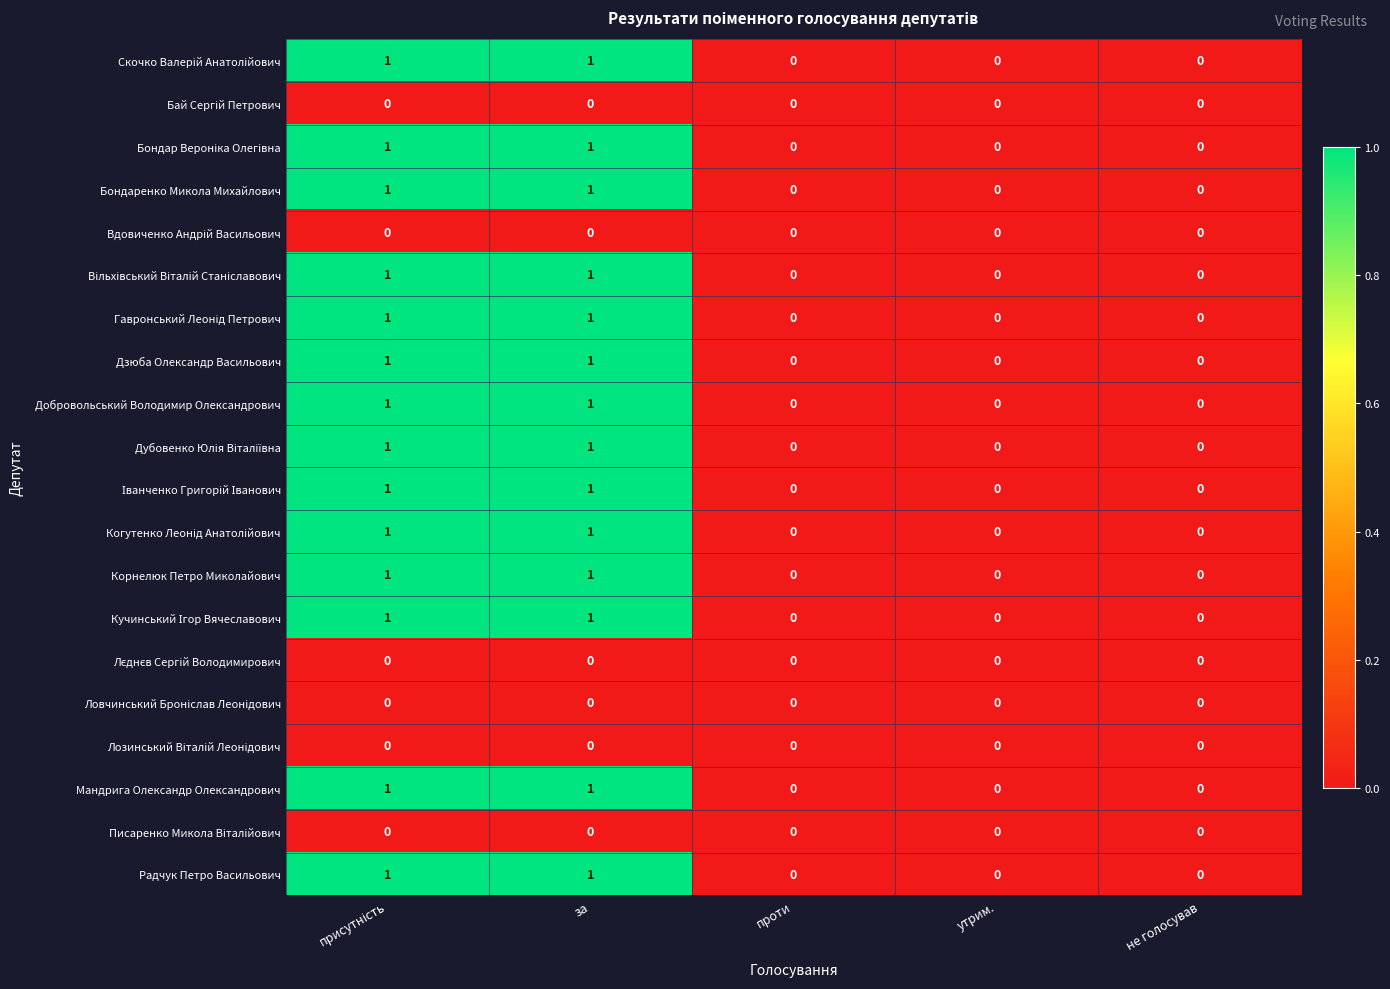

What is the total value across all series at за?

14